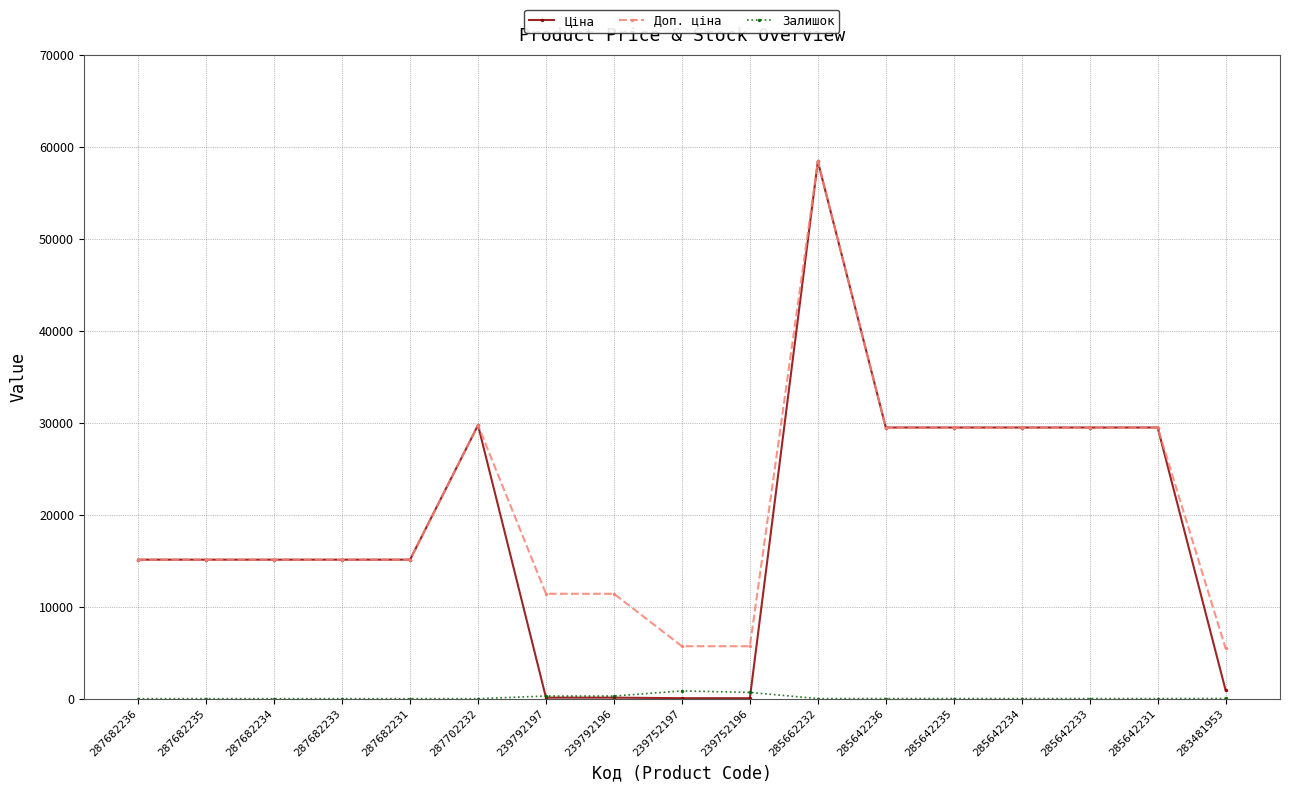

Count the number of data series in this chart.

3